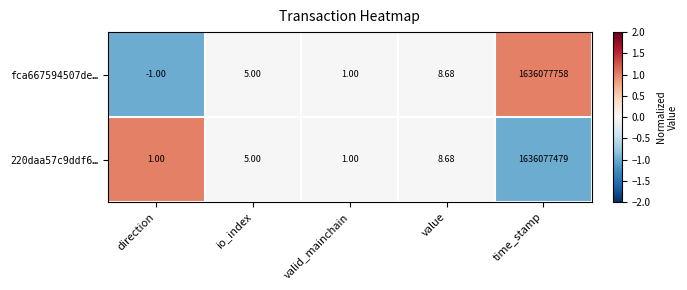

Which category has the highest value in the fca667594507de… series?

time_stamp